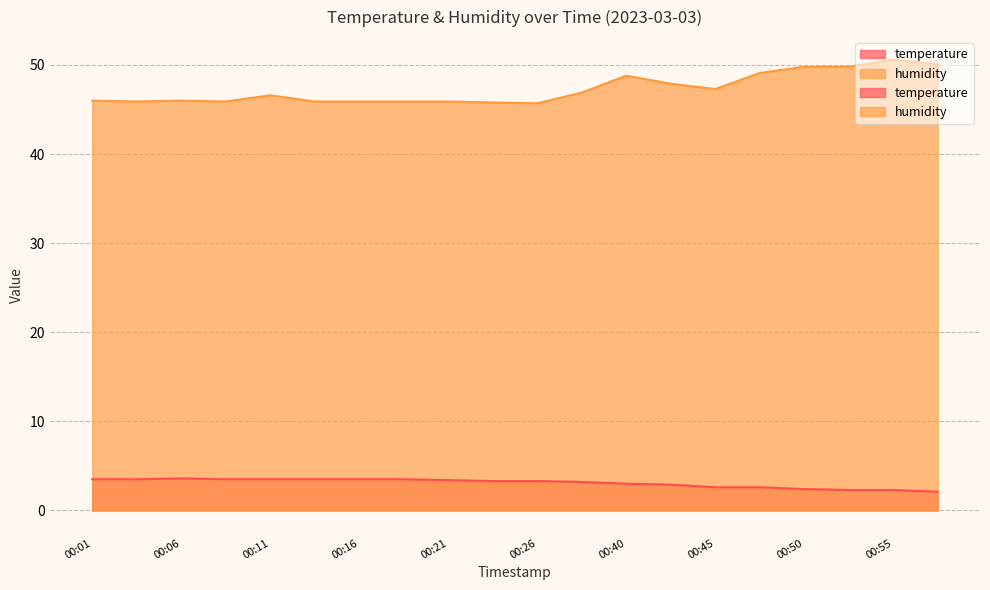

True or false: temperature and humidity intersect in this chart.

False